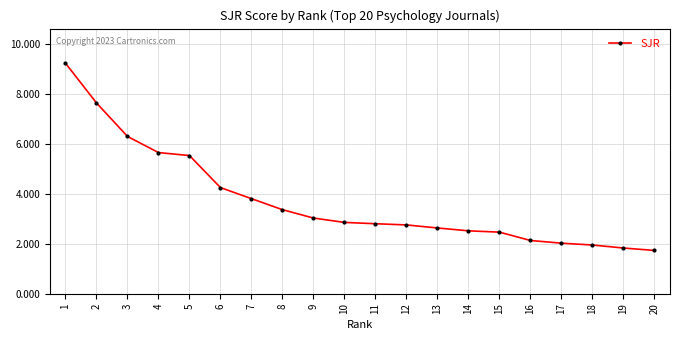

Reading left to right, extract all data points from this chart.

1=9.2	2=7.6	3=6.3	4=5.6	5=5.5	6=4.2	7=3.8	8=3.4	9=3.0	10=2.9	11=2.8	12=2.8	13=2.6	14=2.5	15=2.5	16=2.1	17=2.0	18=1.9	19=1.8	20=1.7